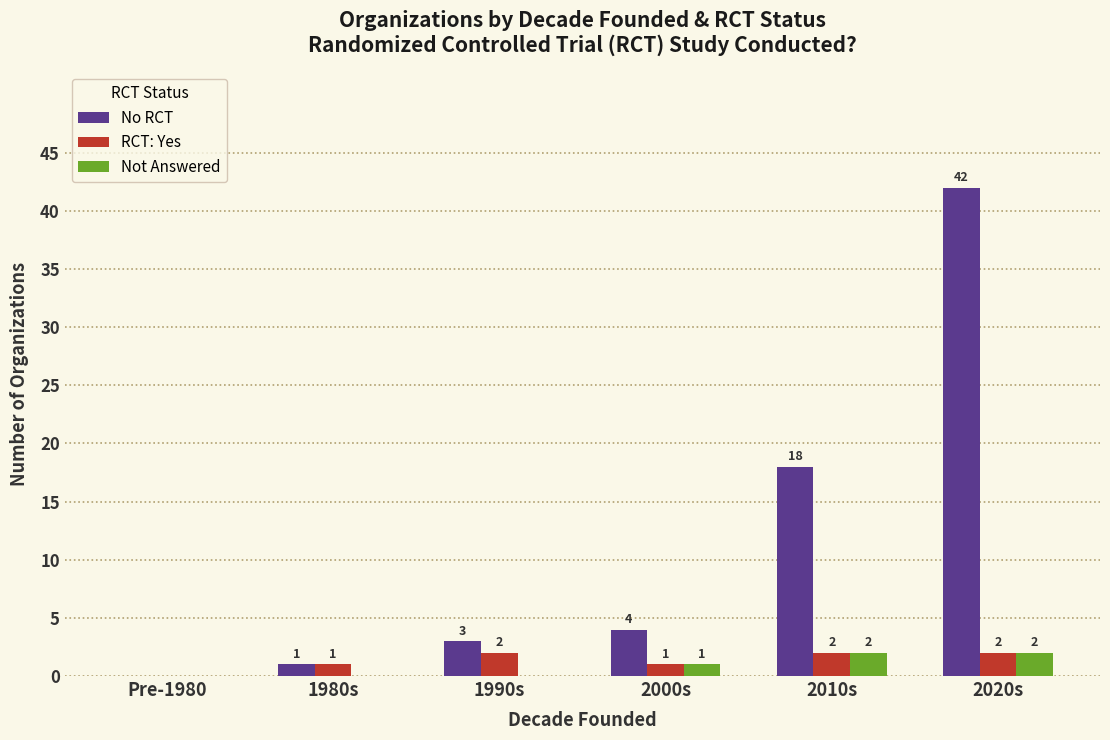

What is the sum of all No RCT values?

68